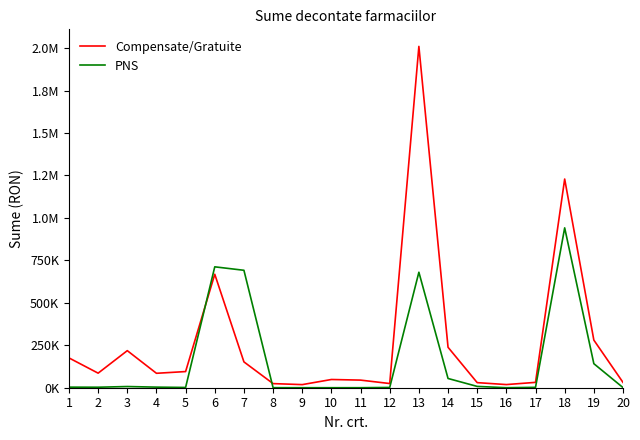

Where is PNS nearest to the value 470791?

13